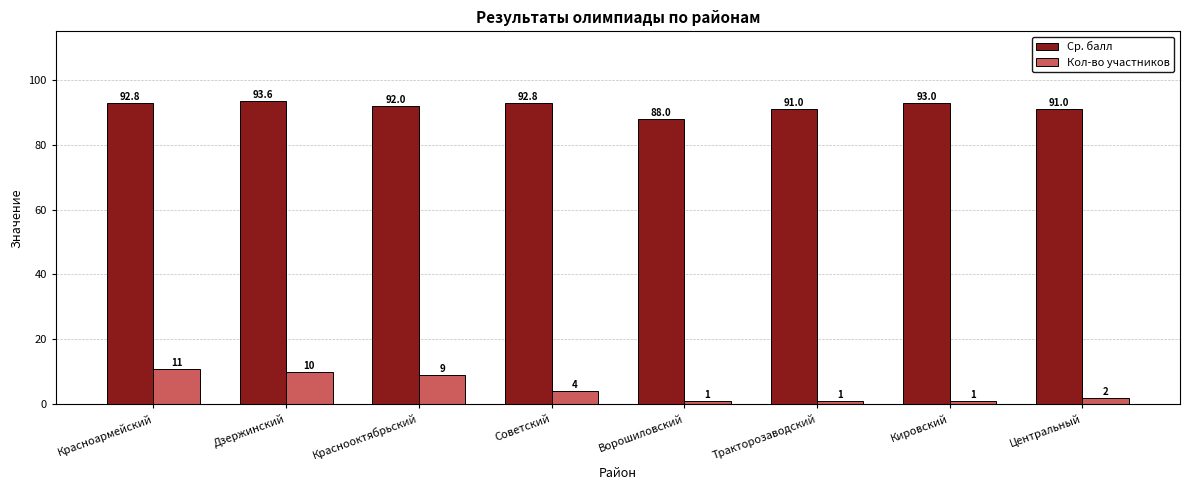

At Советский, list the series in order from largest to smallest.

Ср. балл, Кол-во участников